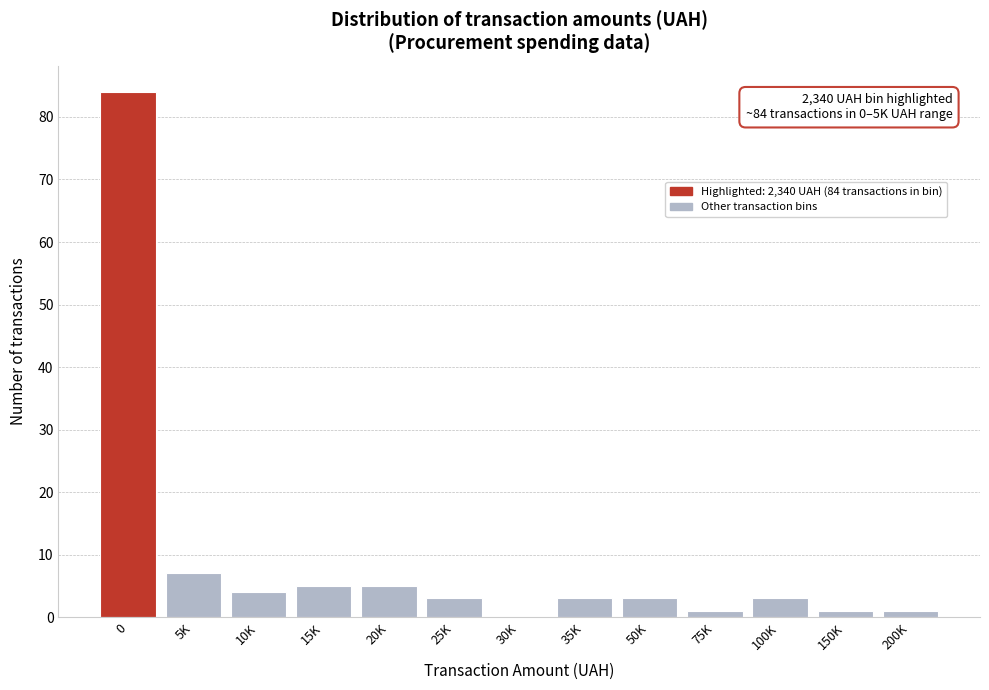

Reading left to right, extract all data points from this chart.

0=84	5K=7	10K=4	15K=5	20K=5	25K=3	30K=0	35K=3	50K=3	75K=1	100K=3	150K=1	200K=1